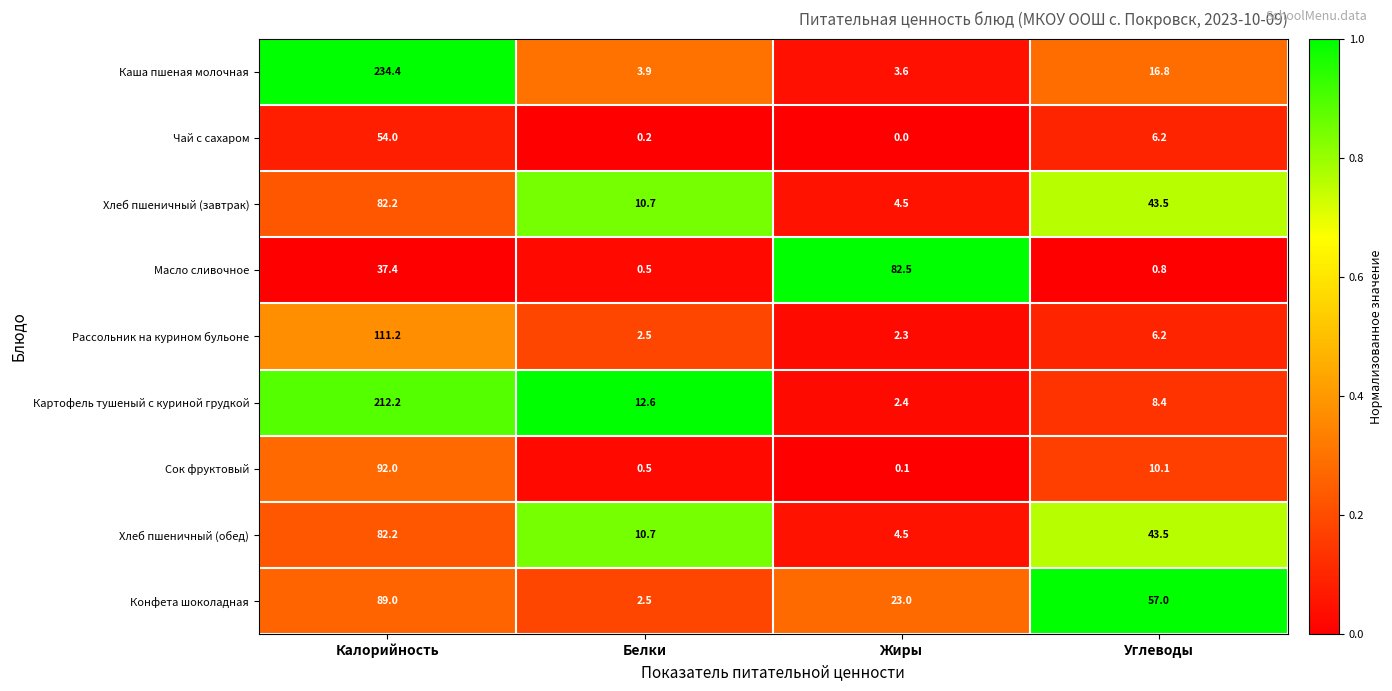

What is the sum of the Чай с сахаром values at Углеводы and Калорийность?

60.2